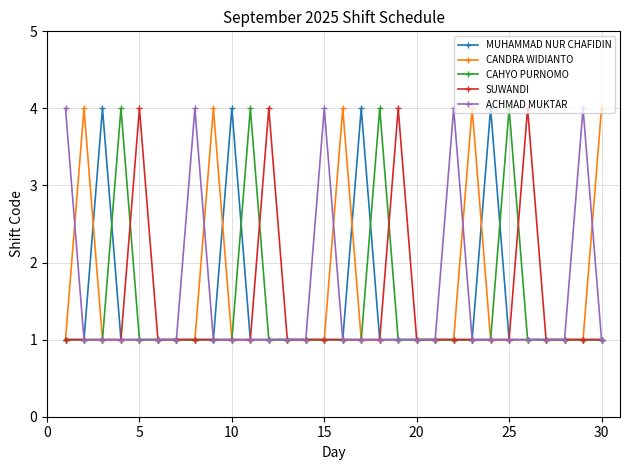

At how many categories does at least one series exceed 2?

22